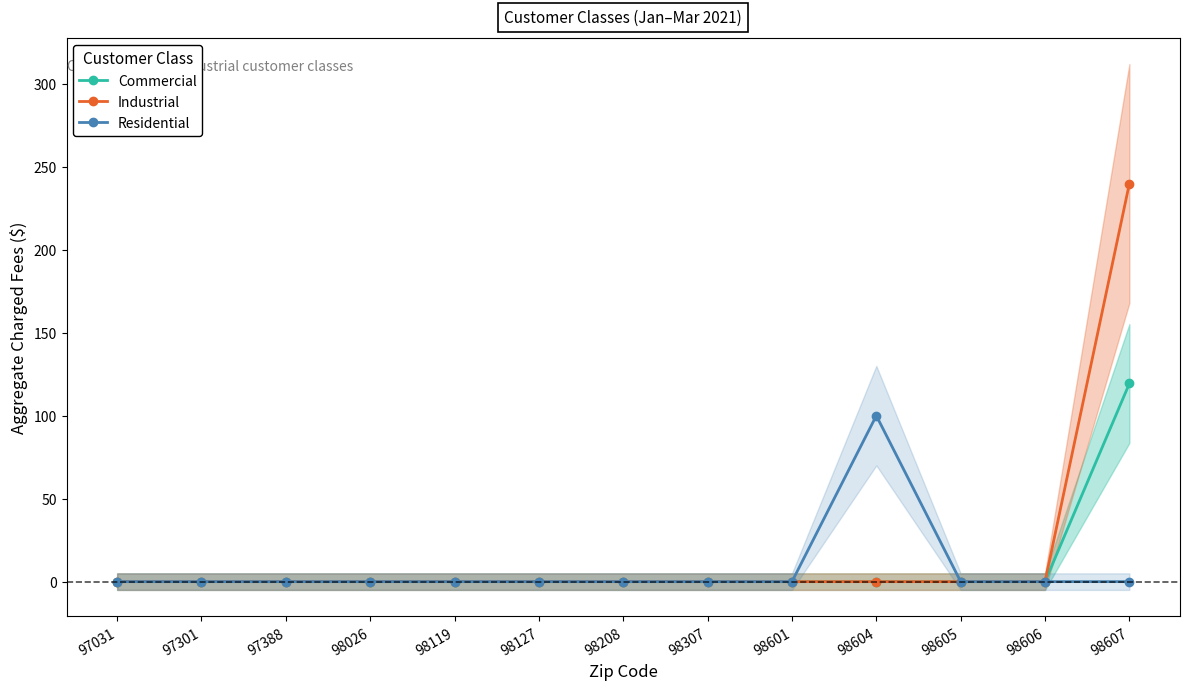

Reading left to right, extract all data points from this chart.

Commercial: 0.0	0.0	0.0	0.0	0.0	0.0	0.0	0.0	0.0	0.0	0.0	0.0	119.4
Industrial: 0.0	0.0	0.0	0.0	0.0	0.0	0.0	0.0	0.0	0.0	0.0	0.0	239.9
Residential: 0.0	0.0	0.0	0.0	0.0	0.0	0.0	0.0	0.0	100.0	0.0	0.0	0.0